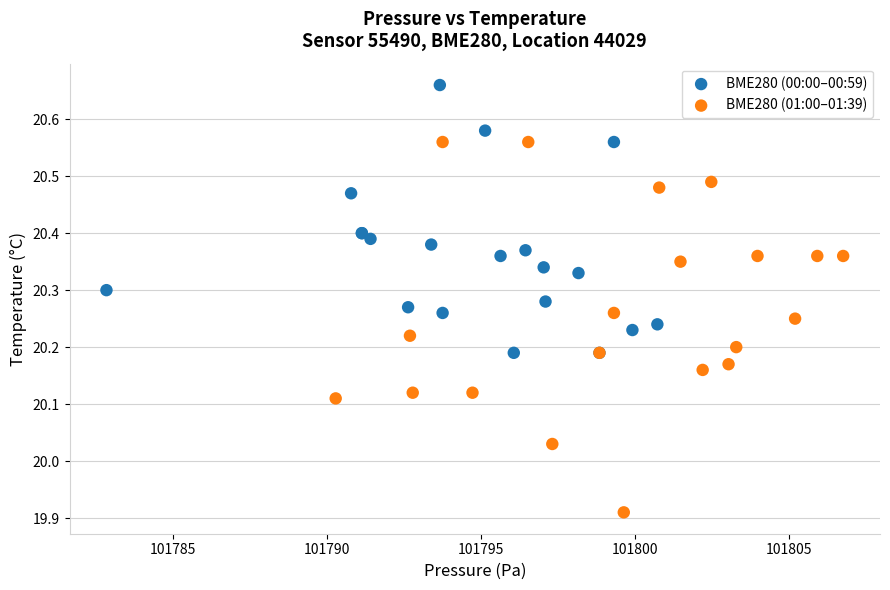

Which series reaches the minimum Y coordinate?

BME280 (01:00–01:39)